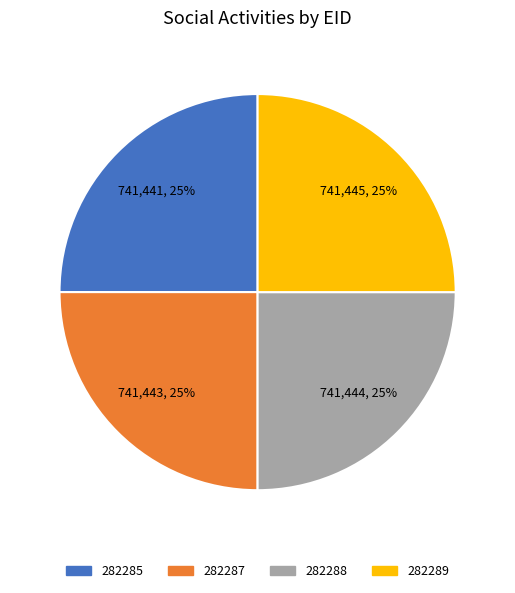

Is there any slice that represents more than half of the pie?

No